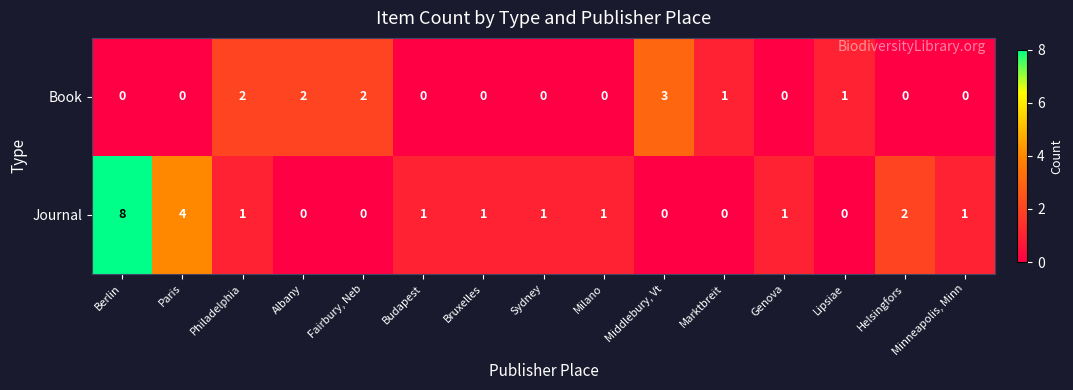

What is the sum of all Journal values?

21